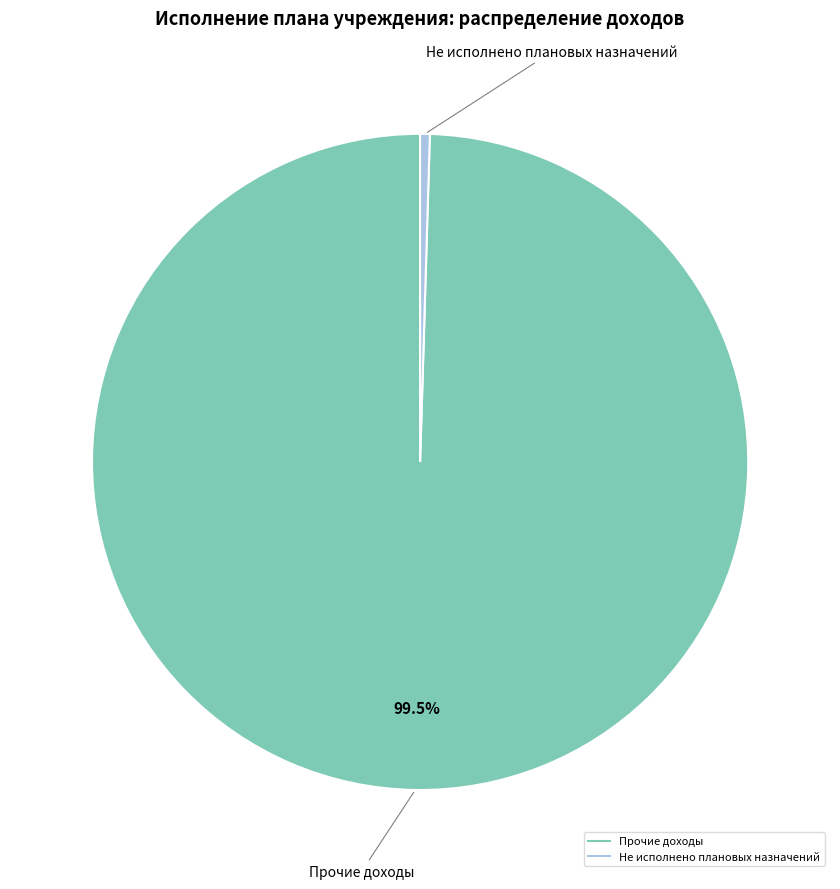

Does any single category account for the majority?

Yes